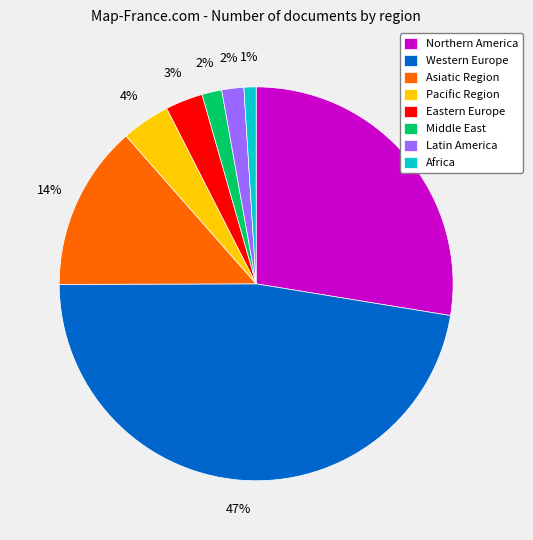

To the nearest percent, what percentage of the pie is Asiatic Region?

14%